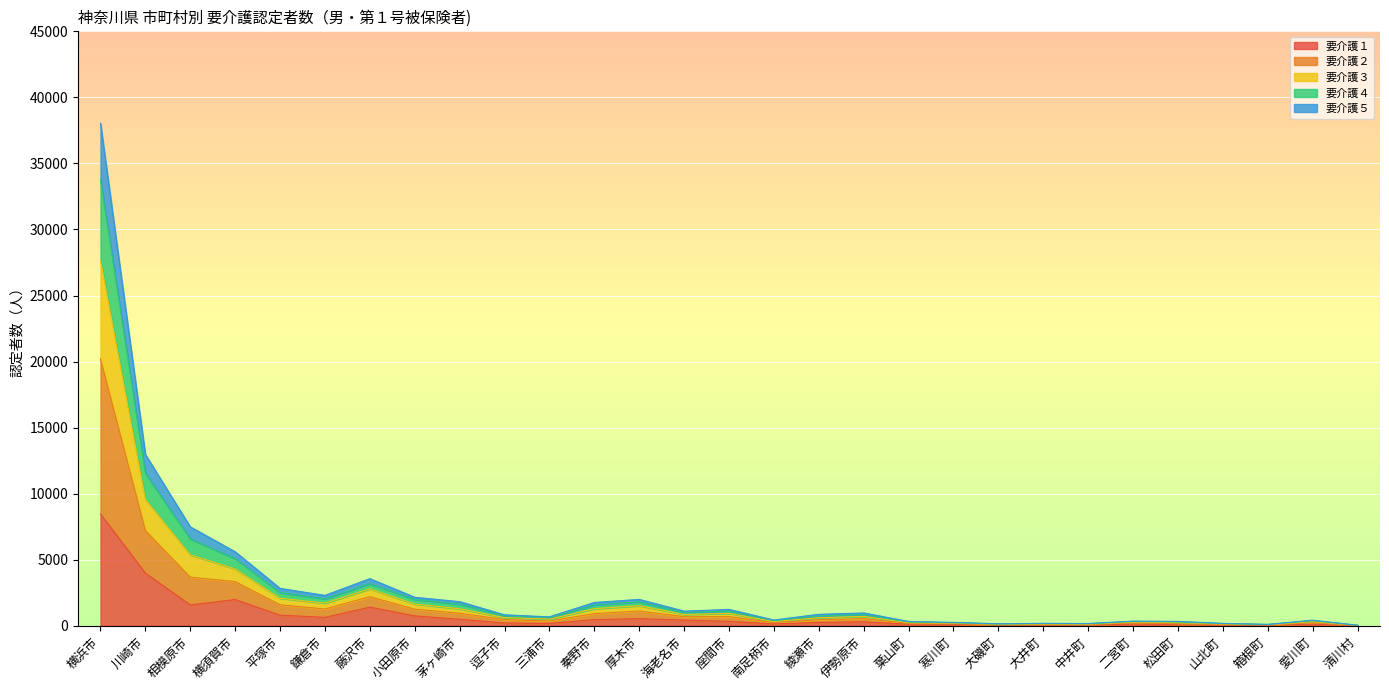

What is the average value of the 要介護１ series?

815